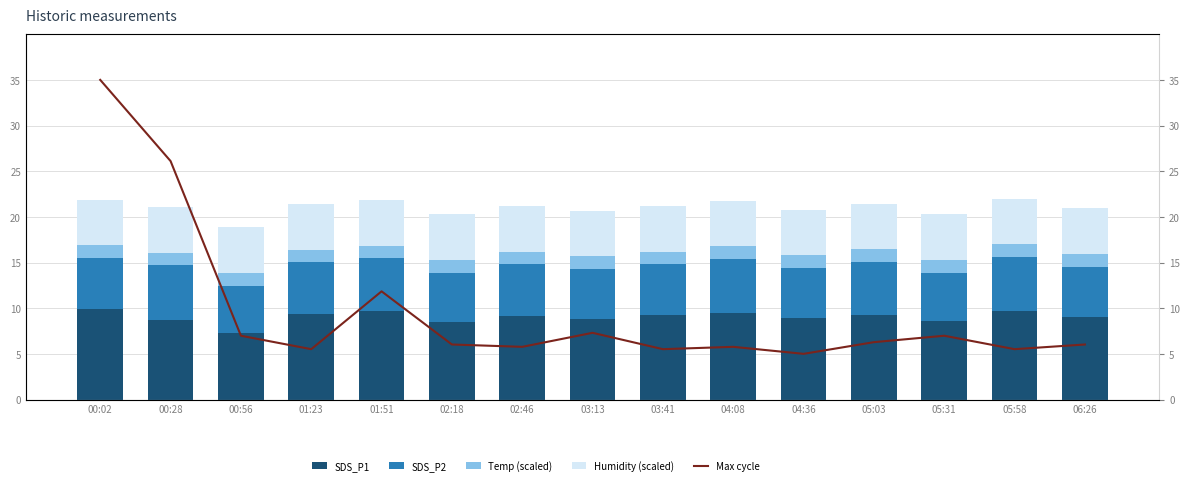

What is the label of the 8th bar from the right?

03:13